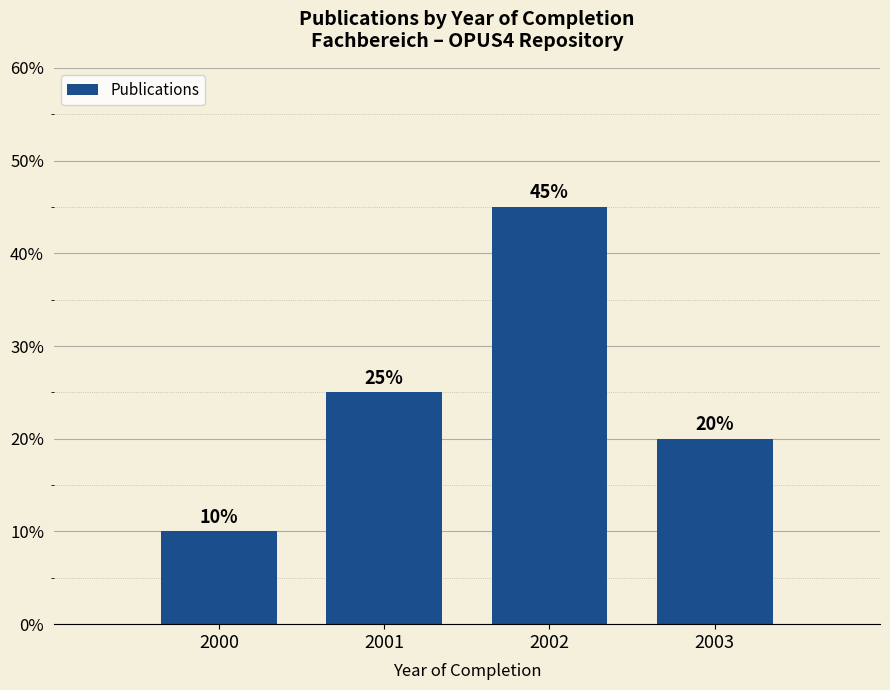

Reading left to right, list all the values displayed in this chart.

10	25	45	20